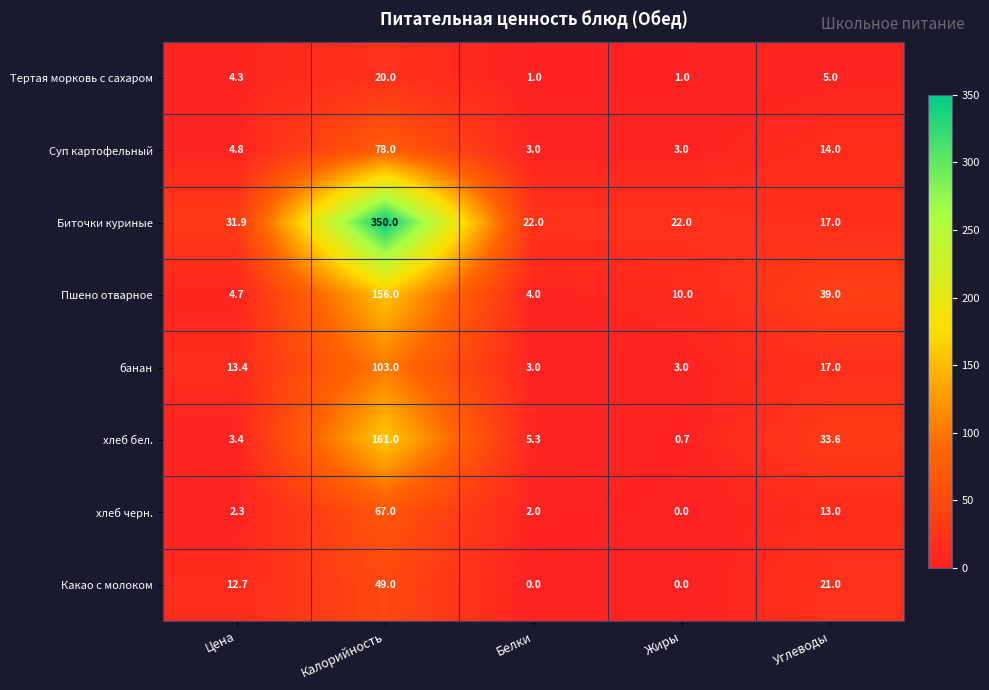

Count the number of categories in the chart.

5